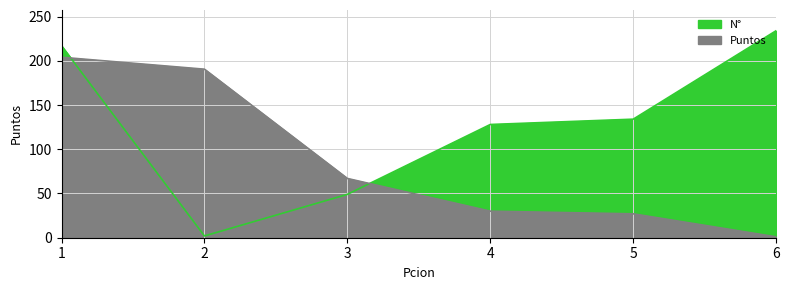

What is the value of the Puntos point at the 5th from the left?

27.0